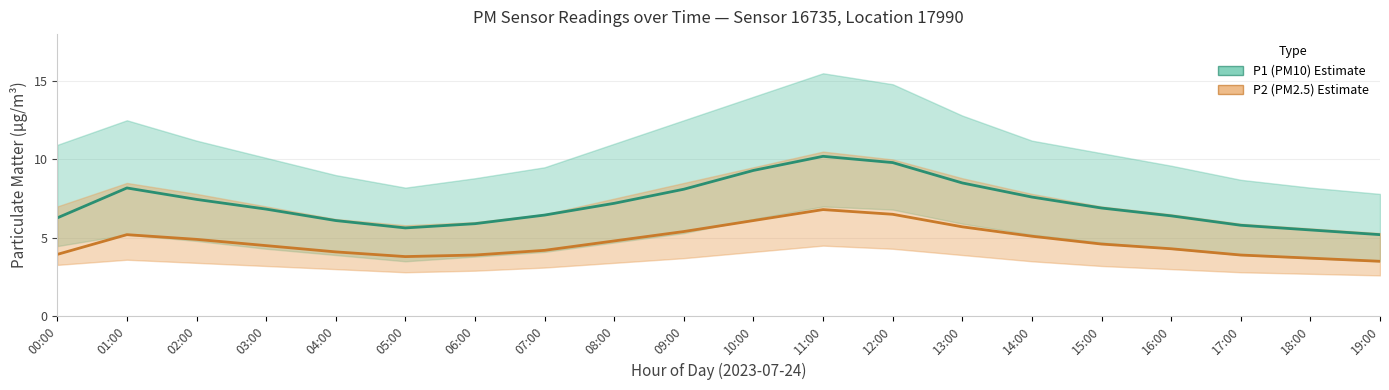

What position from the left is 17:00?

18